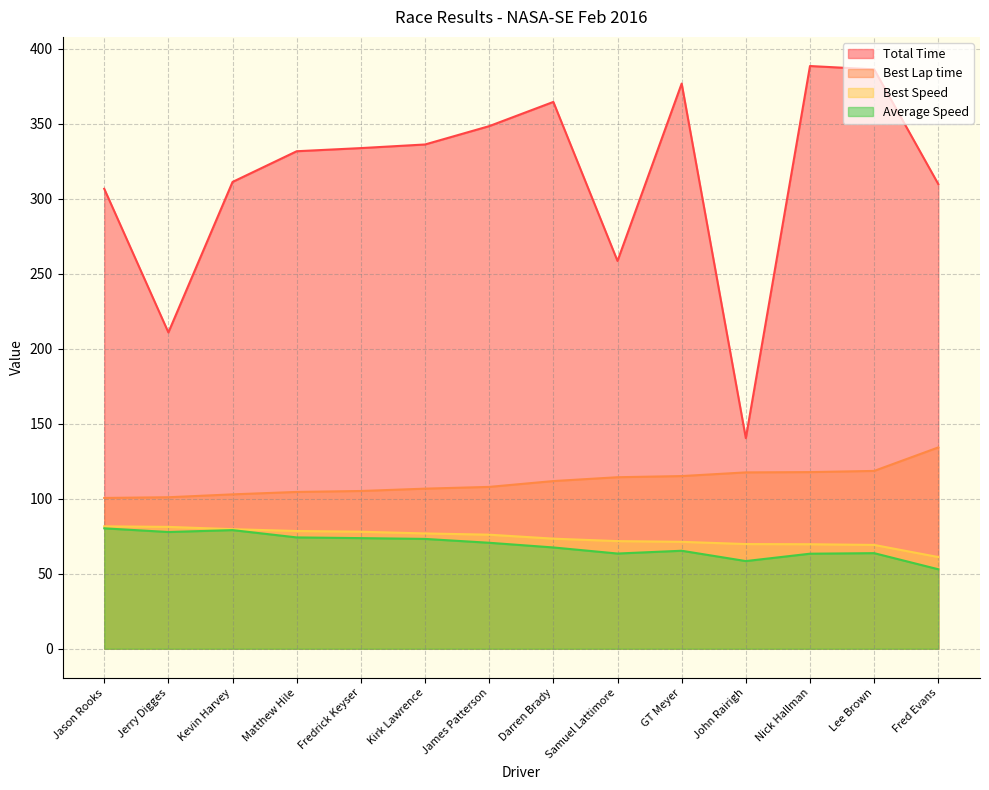

How many data points in Total Time are above 333?

7